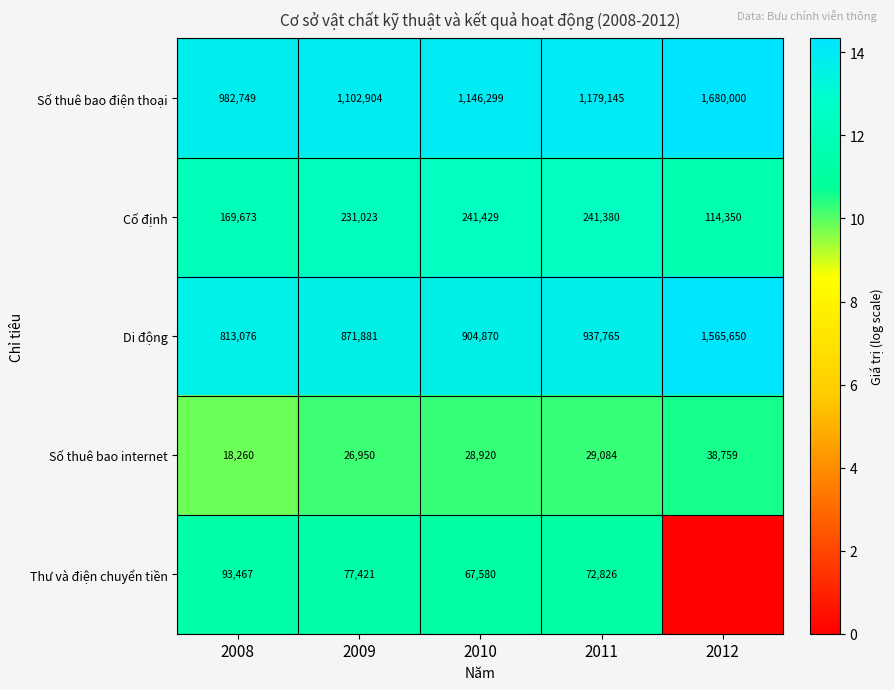

List the labels in order of Số thuê bao điện thoại value, smallest first.

2008, 2009, 2010, 2011, 2012